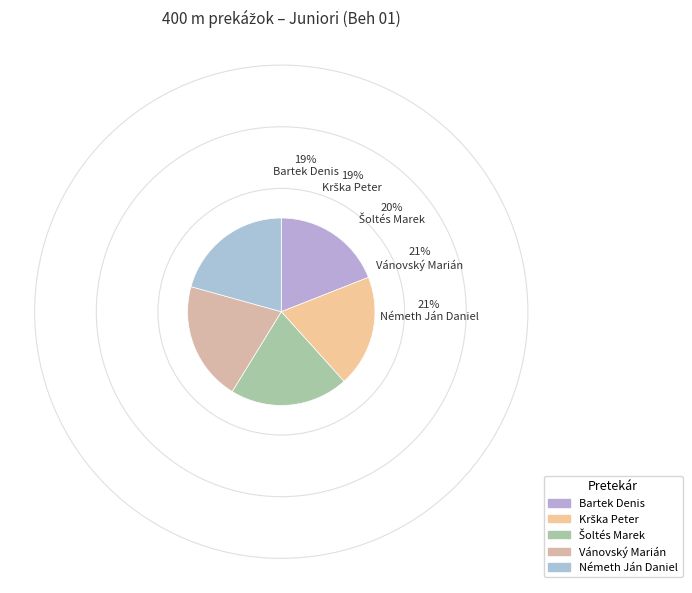

What portion of the pie excludes Németh Ján Daniel?

79.3%